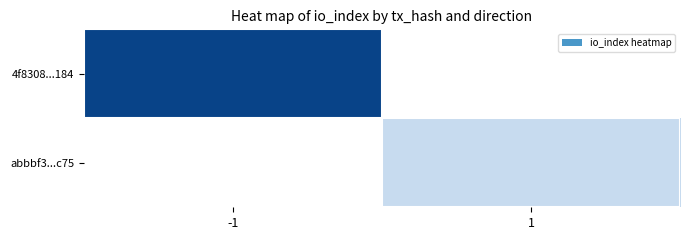

List the series in order of their overall mean, highest first.

4f8308...184, abbbf3...c75